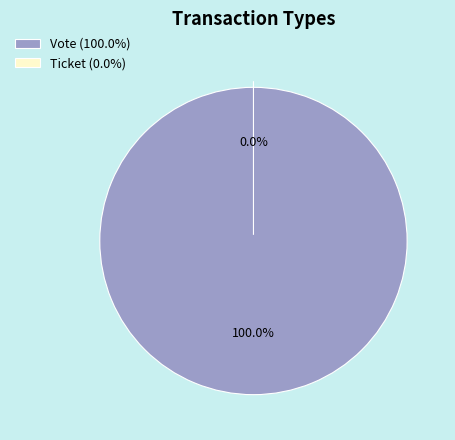

Count the number of slices in the pie.

2